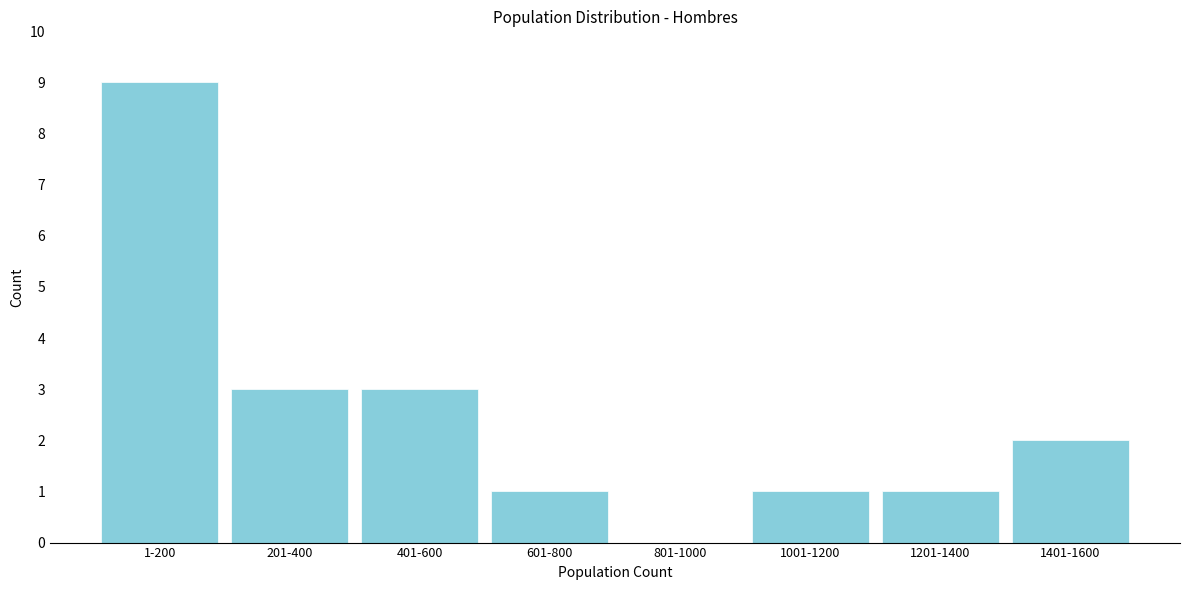

Reading right to left, what are all the values shown in this chart?

1401-1600=2	1201-1400=1	1001-1200=1	801-1000=0	601-800=1	401-600=3	201-400=3	1-200=9